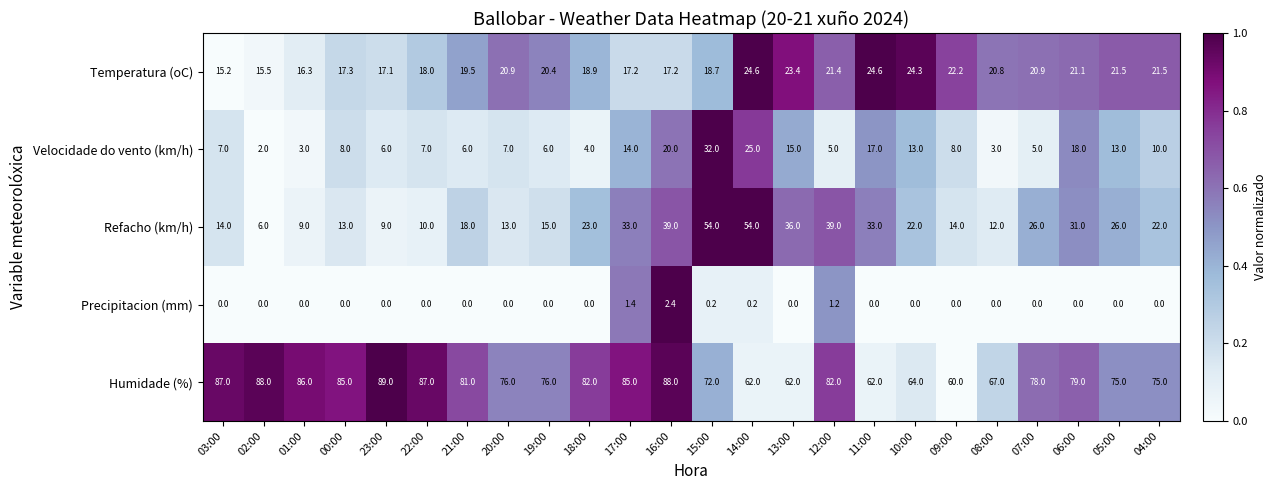

What is the sum of all Humidade (%) values?

1848.0